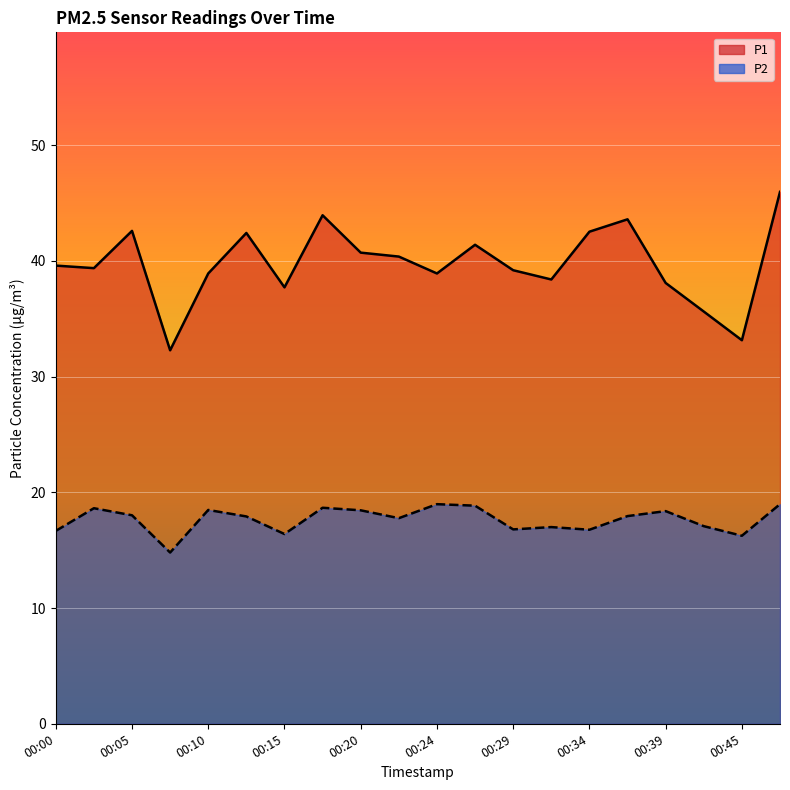

Rank the series by their maximum value, from lowest to highest.

P2, P1